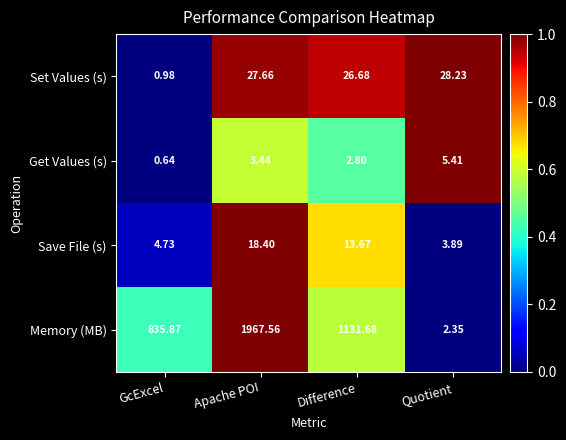

Rank the series by their maximum value, from highest to lowest.

Memory (MB), Set Values (s), Save File (s), Get Values (s)